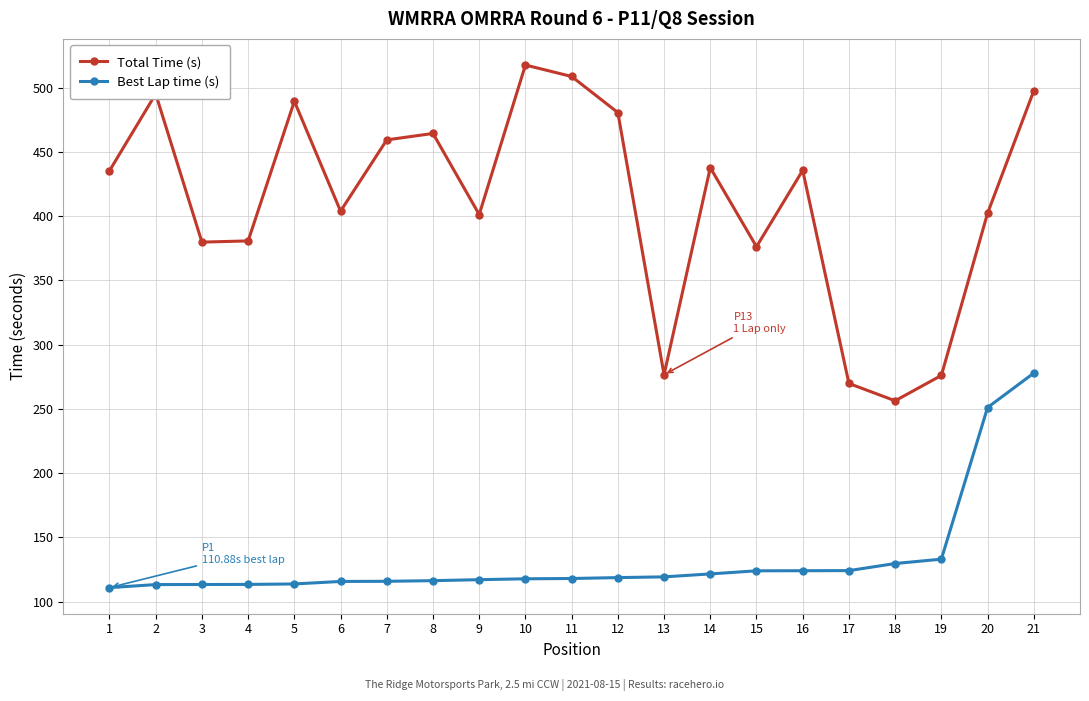

Rank the series at 18 from highest to lowest value.

Total Time (s), Best Lap time (s)